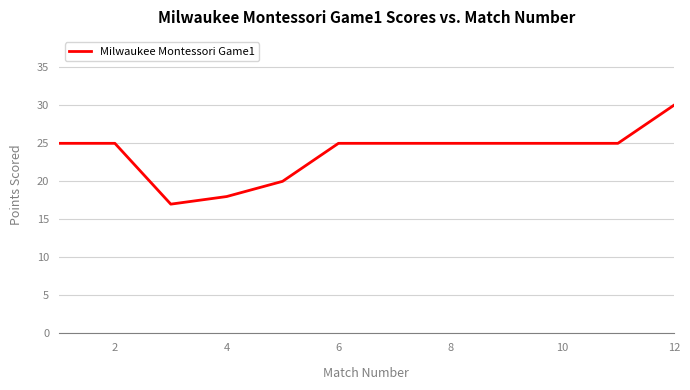

What is the difference between the maximum and minimum values?

13